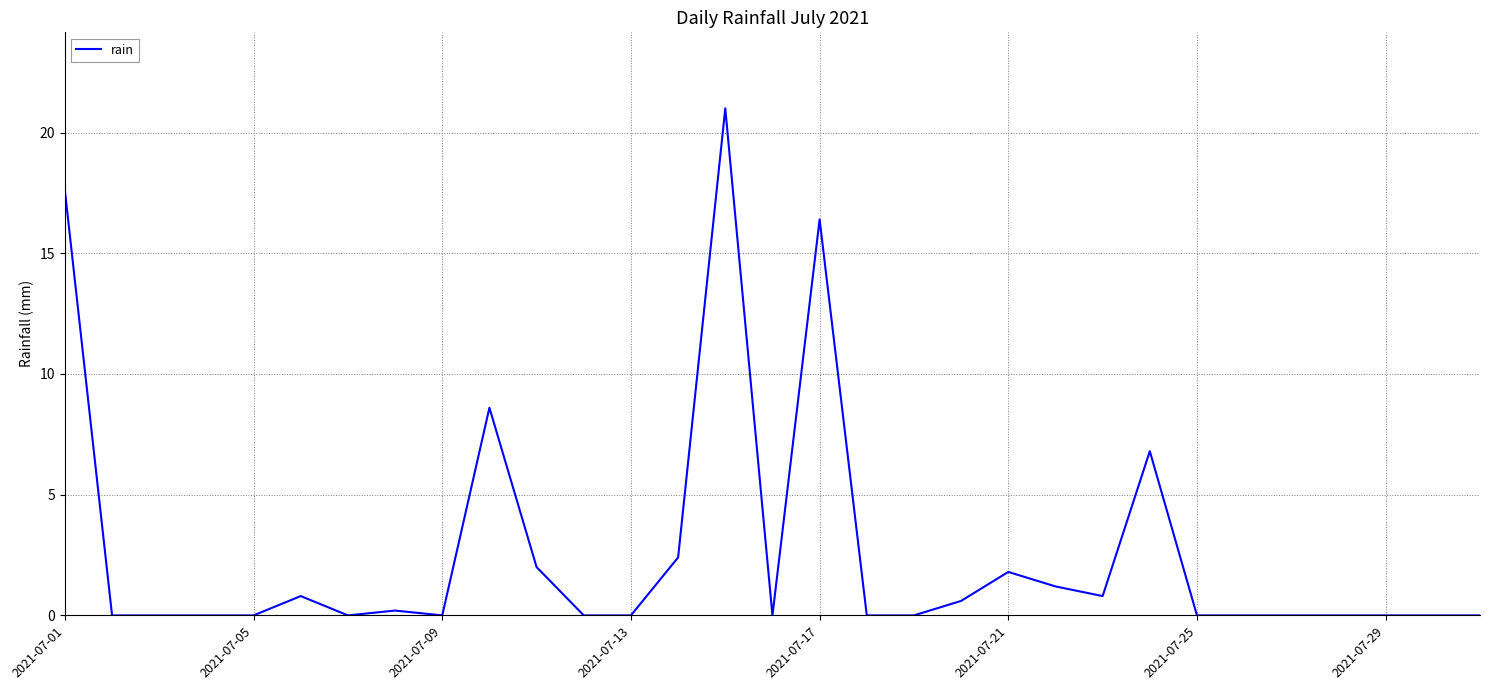

What is the greatest value displayed?

21.0